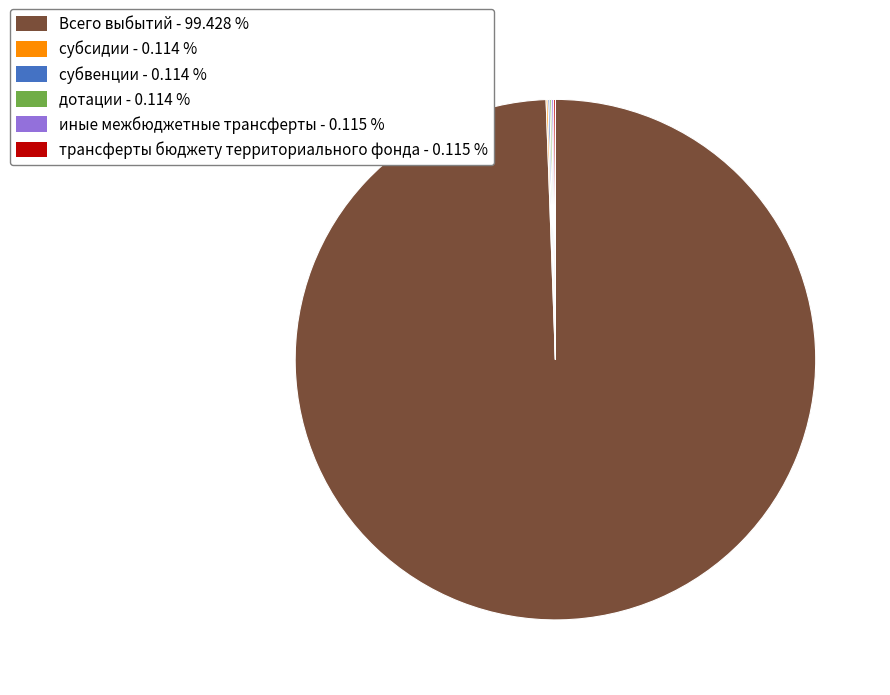

Which slice represents more than half of the pie?

Всего выбытий